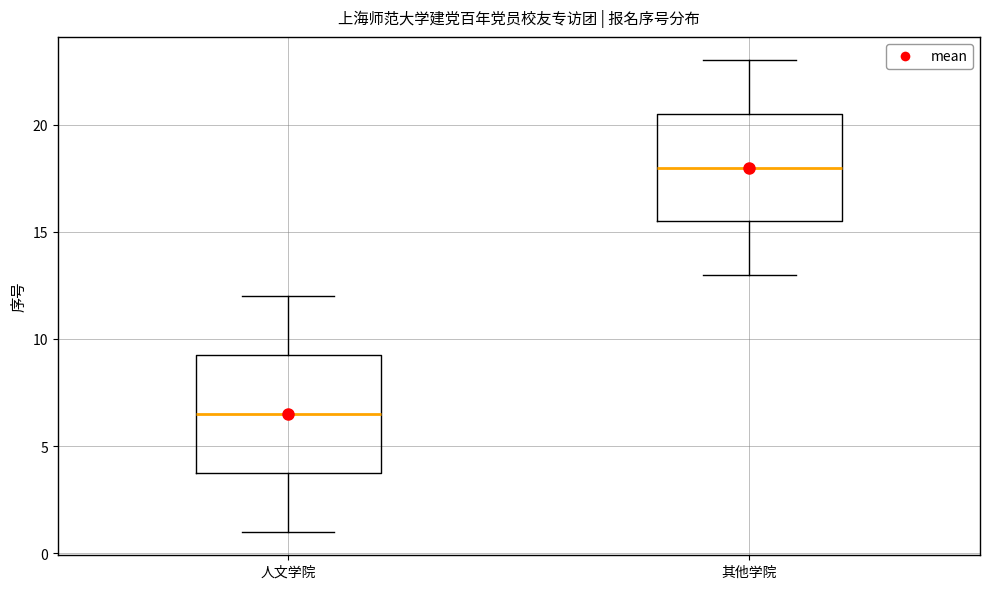

Which box's median line is the lowest?

人文学院